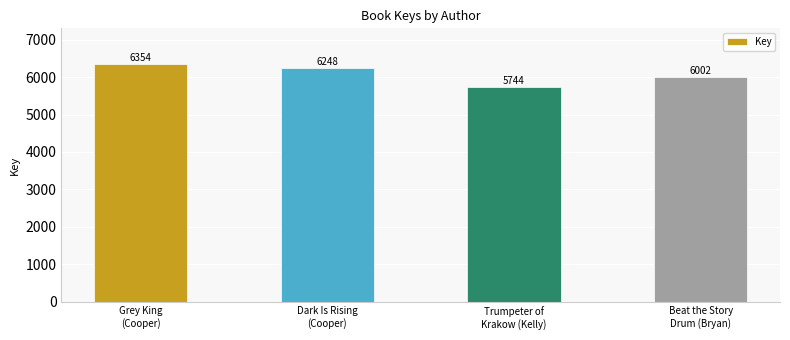

Where is the data nearest to the value 6049?

Beat the Story
Drum (Bryan)